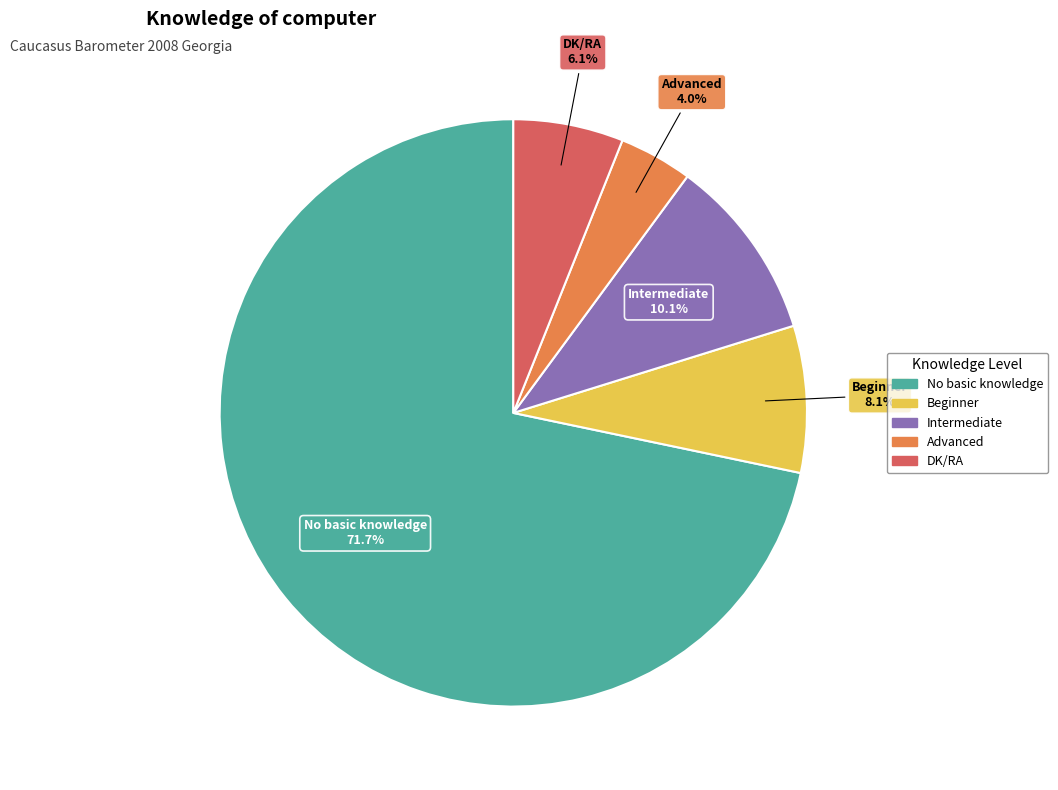

What percentage is the DK/RA slice, to the nearest percent?

6%